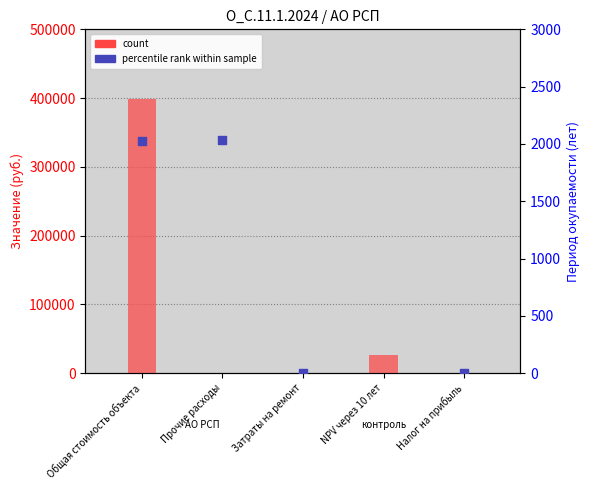

At how many categories does at least one series exceed 17668?

2